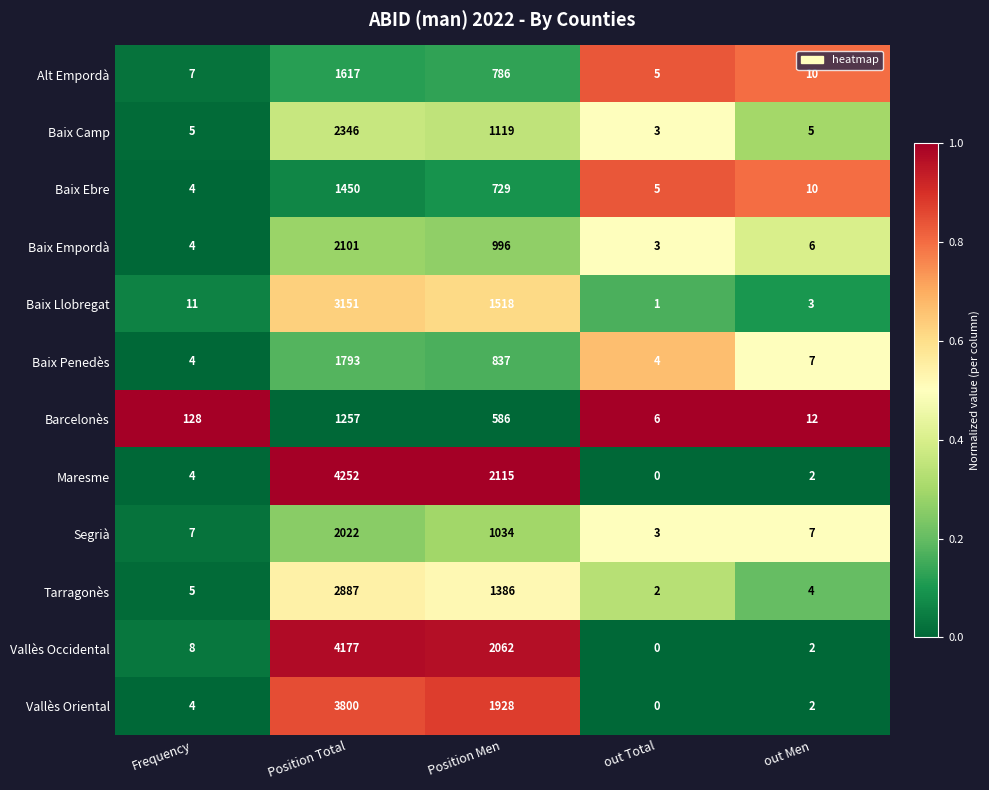

What is the spread (max minus min) of values at out Total?

6